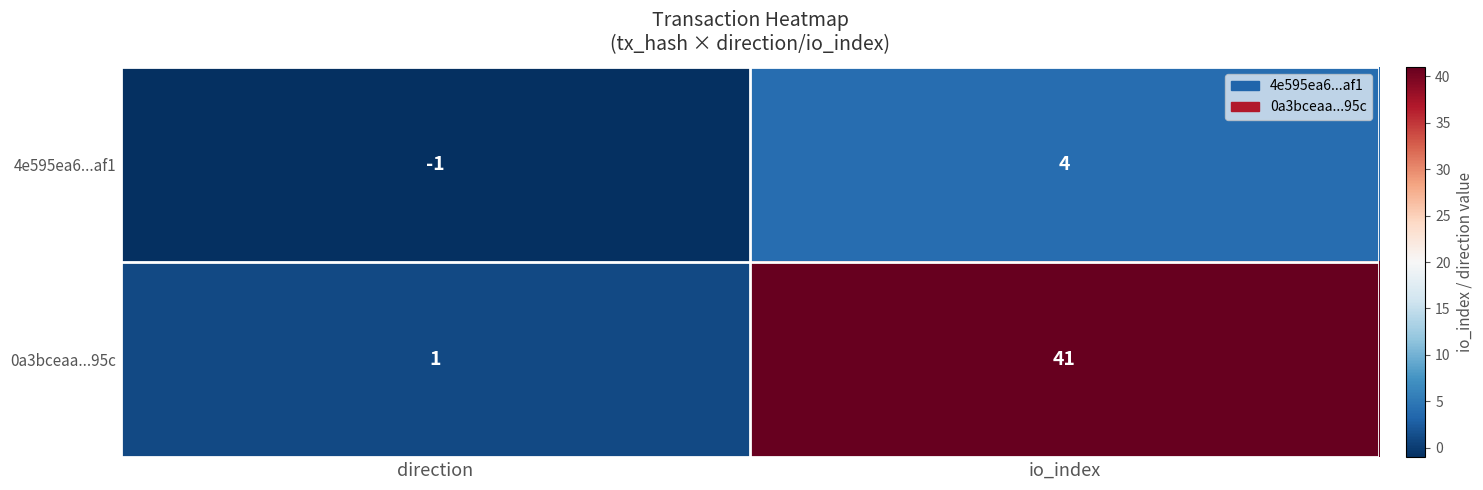

The value of 0a3bceaa...95c at io_index is 62. True or false?

False